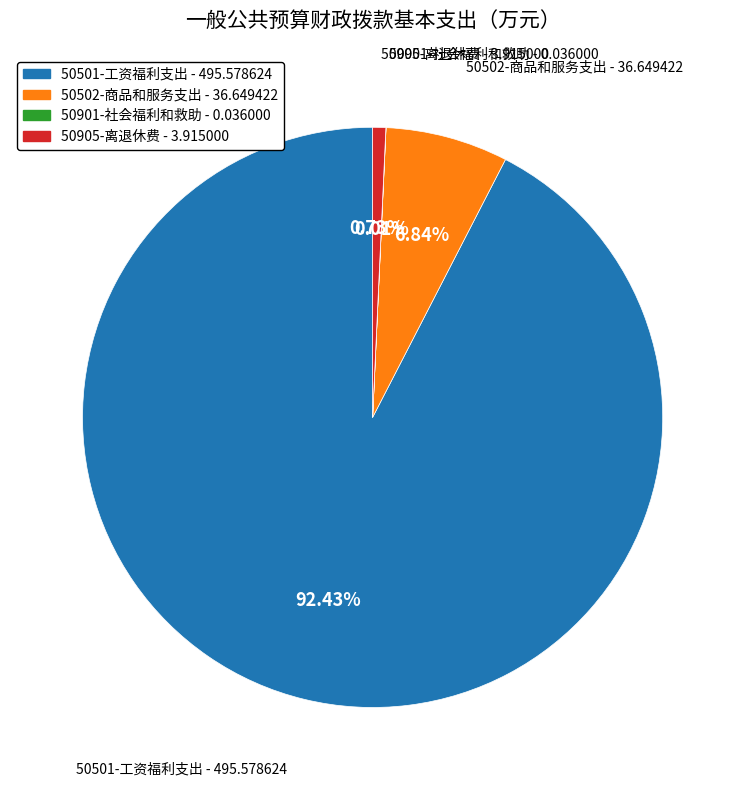

Is there a majority slice in this chart?

Yes